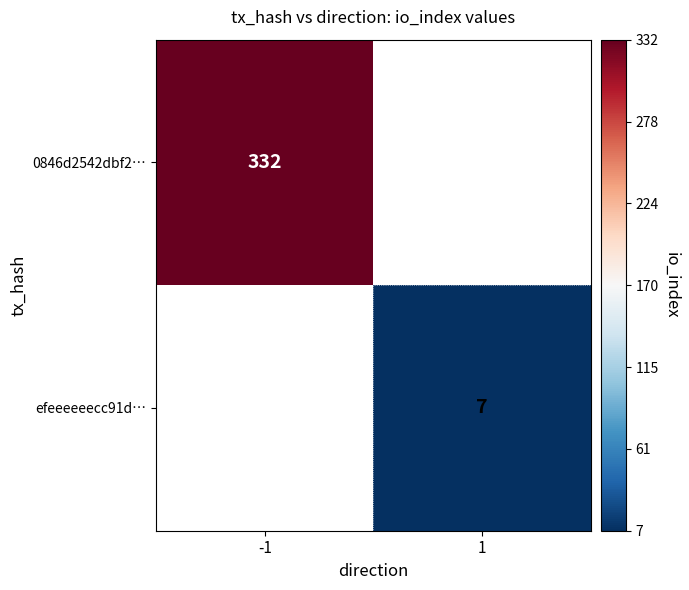

Is it true that 0846d2542dbf2… equals 83 at -1?

False